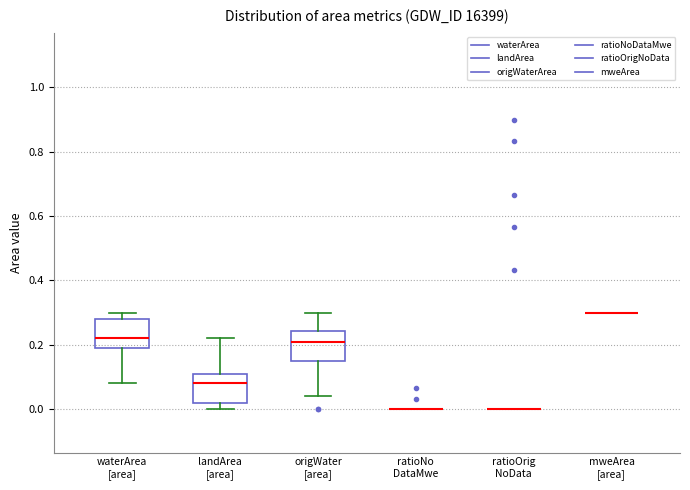

Reading left to right, read every box against the y-axis: the position of its median line, the range the box covers, and the ends of its whiskers. The values are not printed on the chart, so give them approximately, as read against the axis.

waterArea [area]: median 0.22, box 0.20 to 0.28, whiskers 0.08 to 0.30
landArea [area]: median 0.08, box 0.02 to 0.12, whiskers 0.00 to 0.22
origWater [area]: median 0.22, box 0.16 to 0.24, whiskers 0.04 to 0.30
ratioNo DataMwe: box collapsed to a line at 0.00, whiskers 0.00 to 0.00
ratioOrig NoData: box collapsed to a line at 0.00, whiskers 0.00 to 0.00
mweArea [area]: box collapsed to a line at 0.30, whiskers 0.30 to 0.30